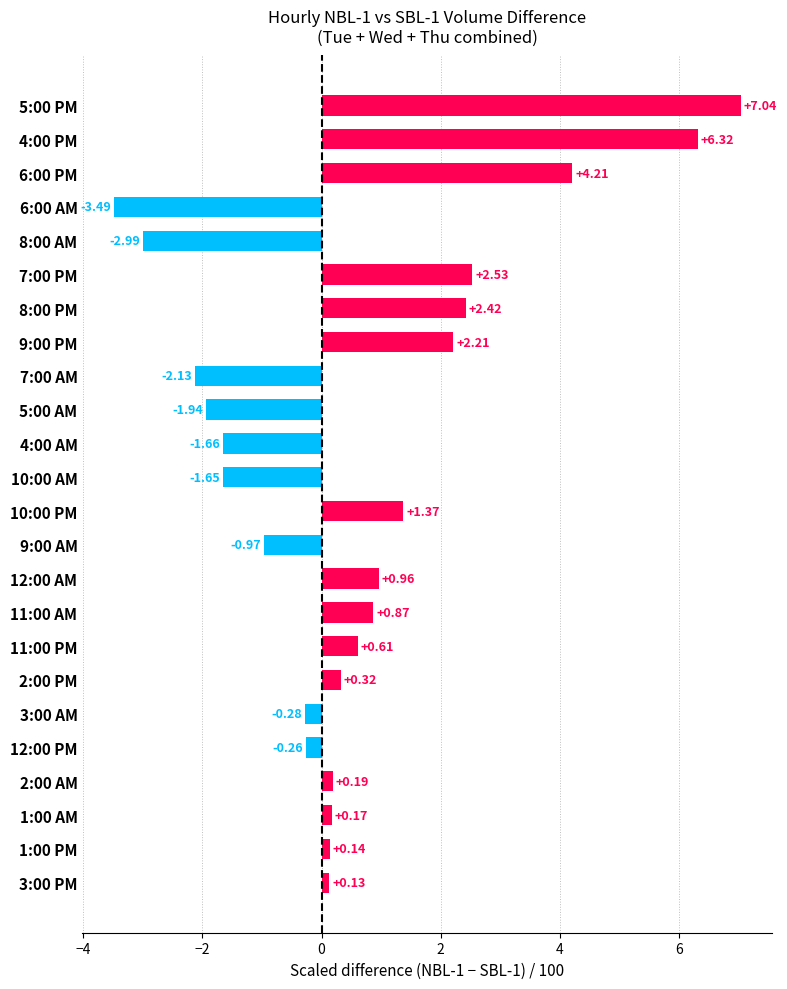

List the labels in order of value, largest first.

5:00 PM, 4:00 PM, 6:00 PM, 7:00 PM, 8:00 PM, 9:00 PM, 10:00 PM, 12:00 AM, 11:00 AM, 11:00 PM, 2:00 PM, 2:00 AM, 1:00 AM, 1:00 PM, 3:00 PM, 12:00 PM, 3:00 AM, 9:00 AM, 10:00 AM, 4:00 AM, 5:00 AM, 7:00 AM, 8:00 AM, 6:00 AM